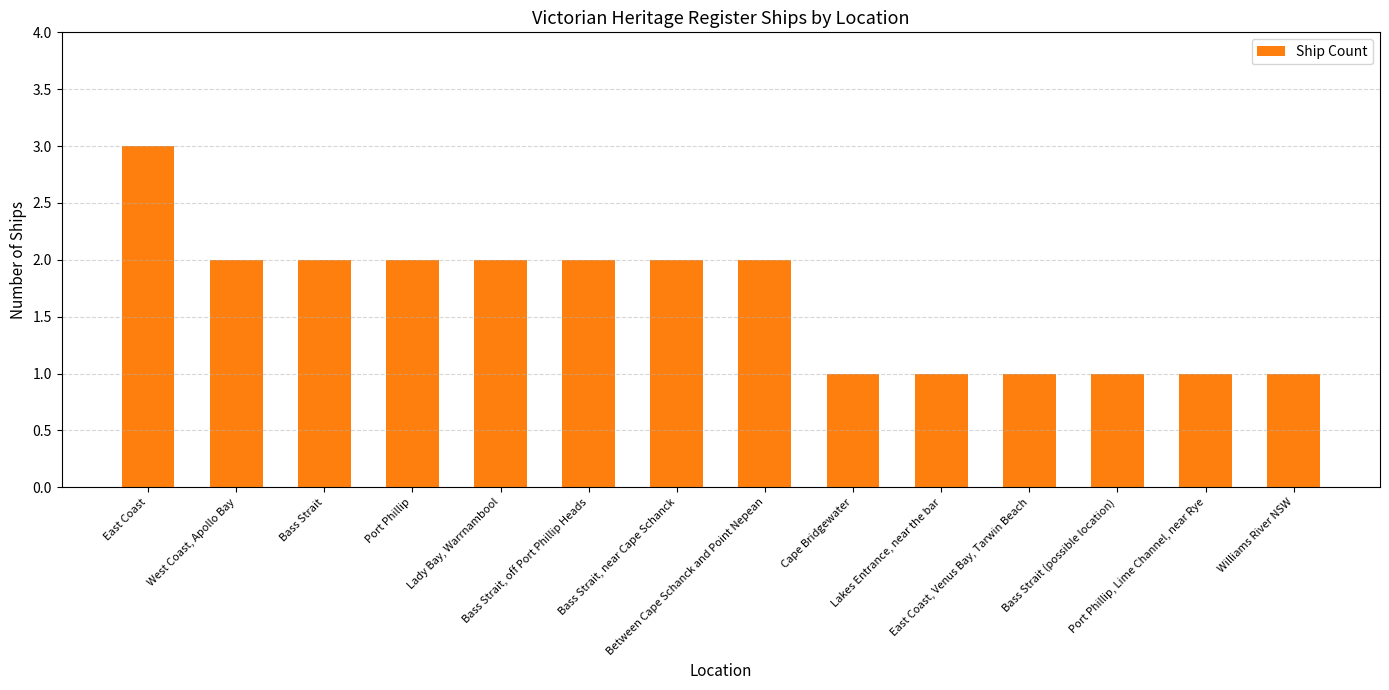

True or false: the data shows 1 at Port Phillip, Lime Channel, near Rye.

True